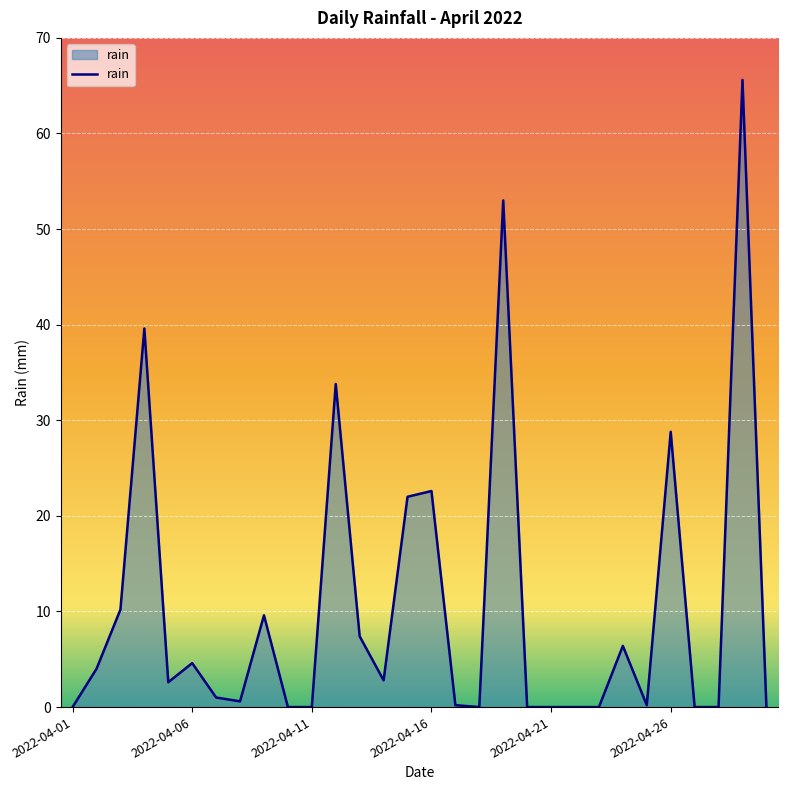

What is the difference between the maximum and minimum values?

65.6